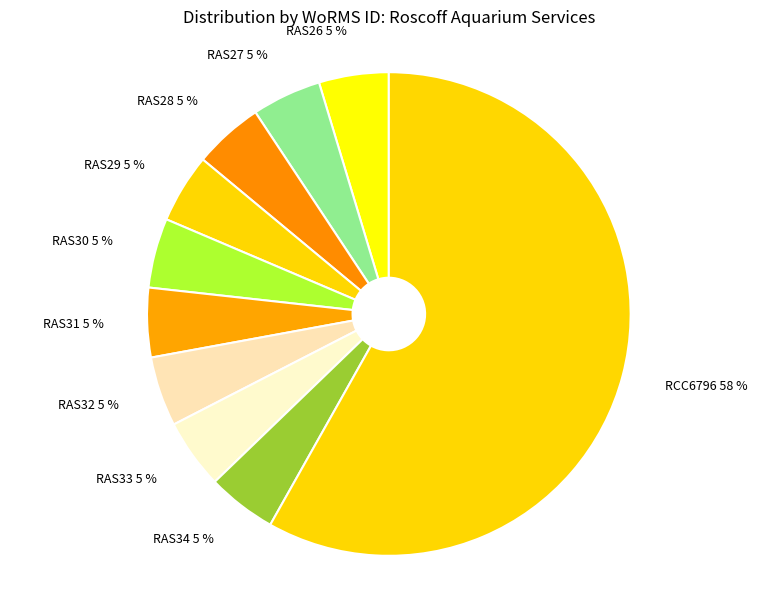

Is it true that RAS28 is 5% of the pie?

True